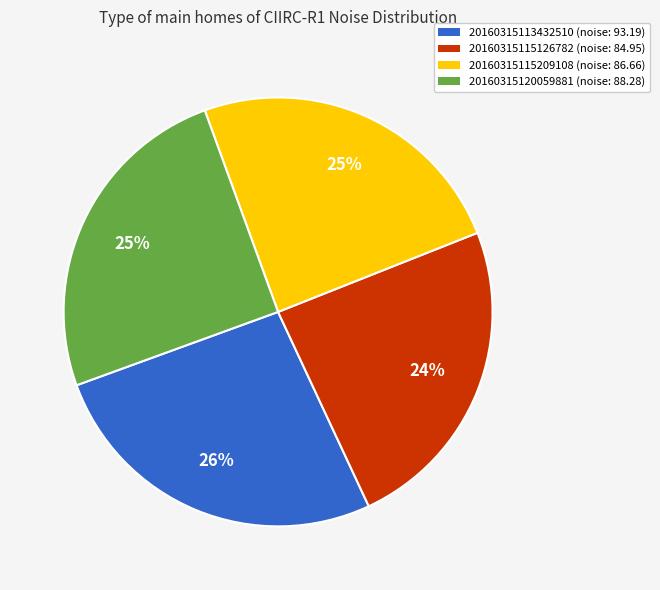

Count the number of slices in the pie.

4